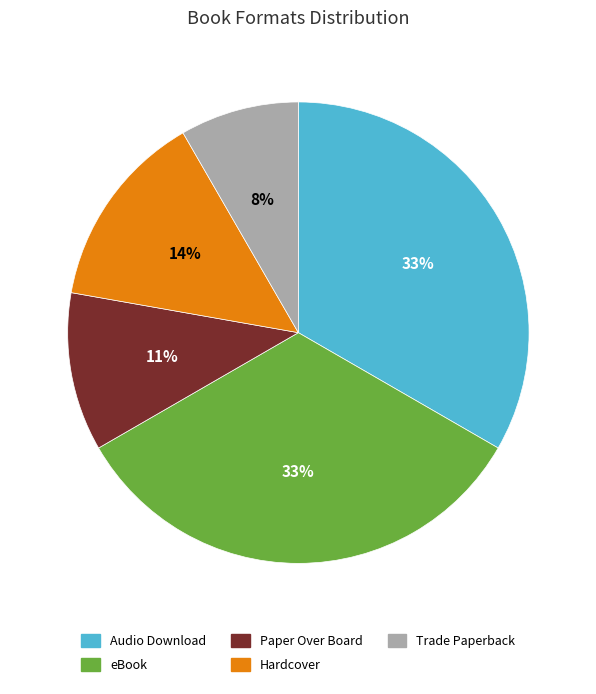

To the nearest percent, what is the difference between the largest and smallest slice percentages?

25%